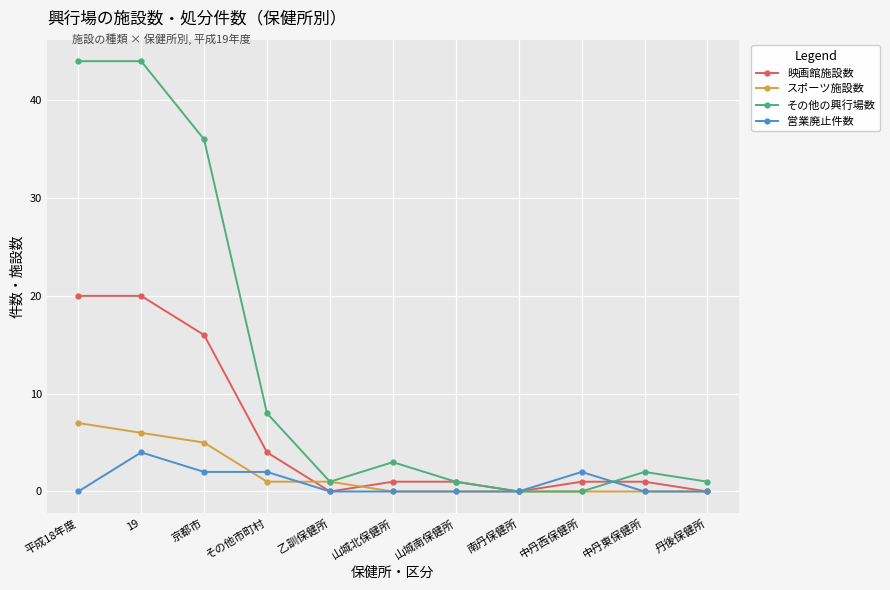

At which label does 映画館施設数 first exceed 1?

平成18年度